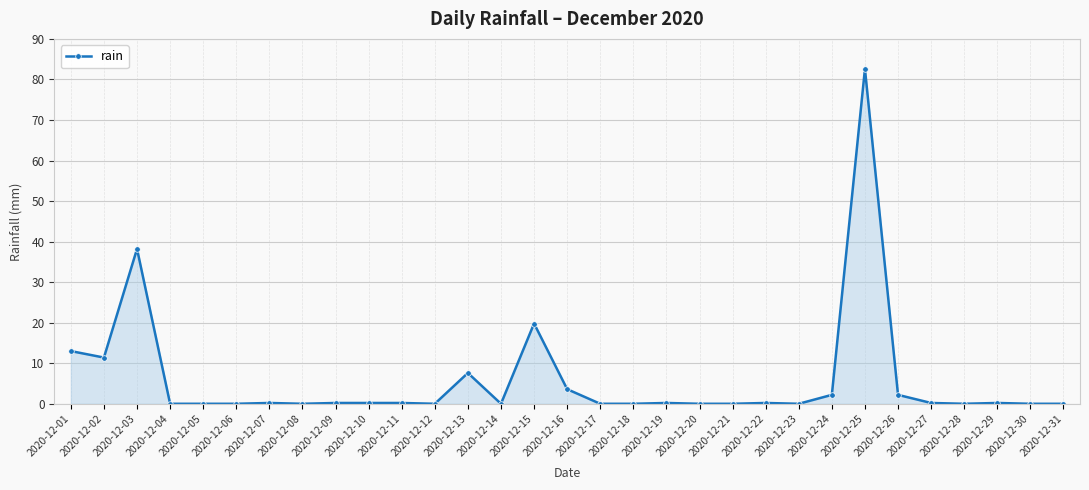

Where is the data nearest to the value 41?

2020-12-03